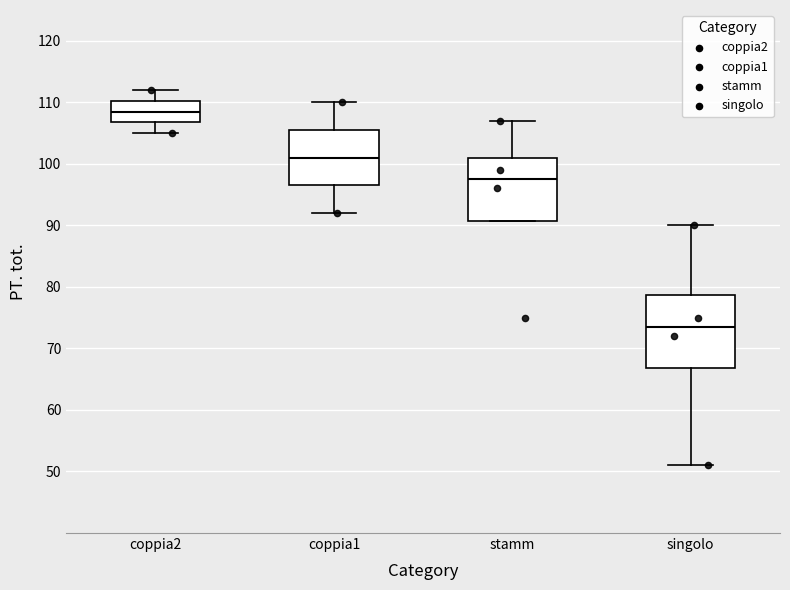

Which box's median line is the highest?

coppia2